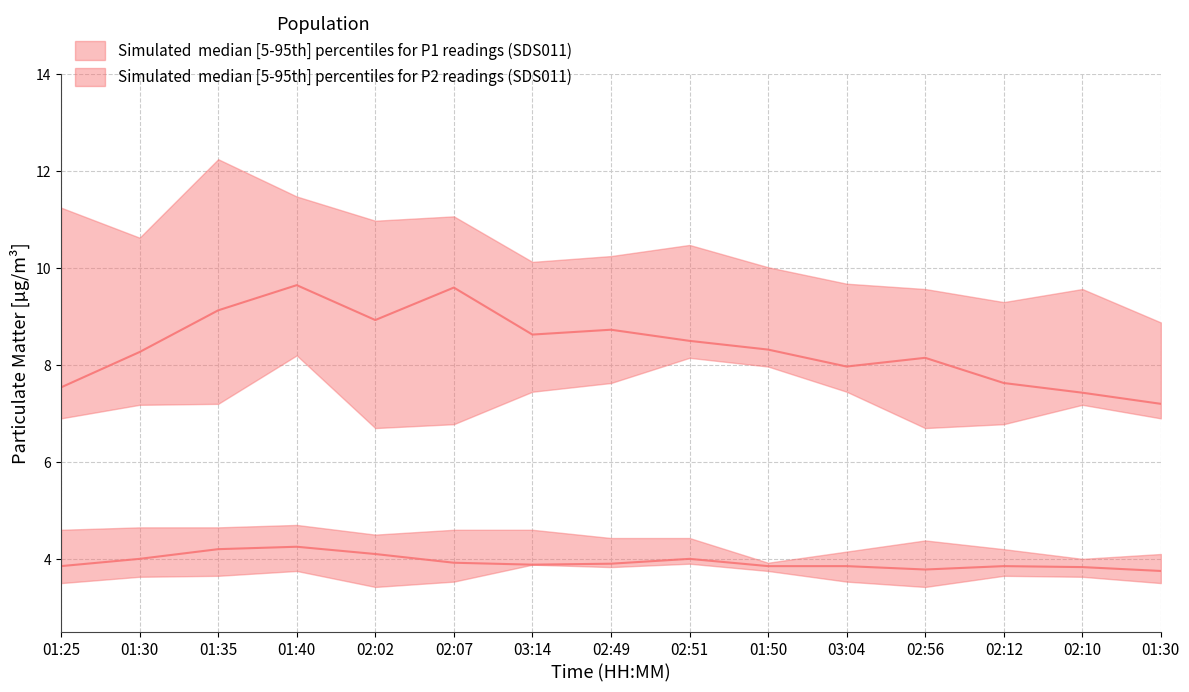

At which category does P2_median reach its first local peak?

01:40